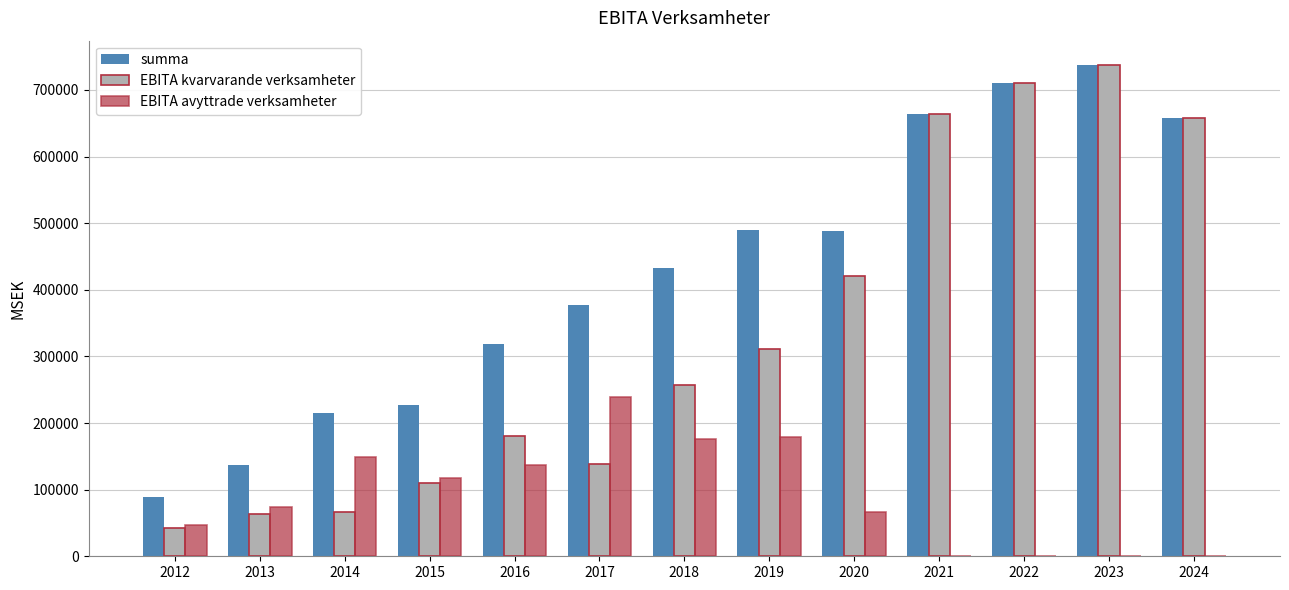

Count the number of data series in this chart.

3